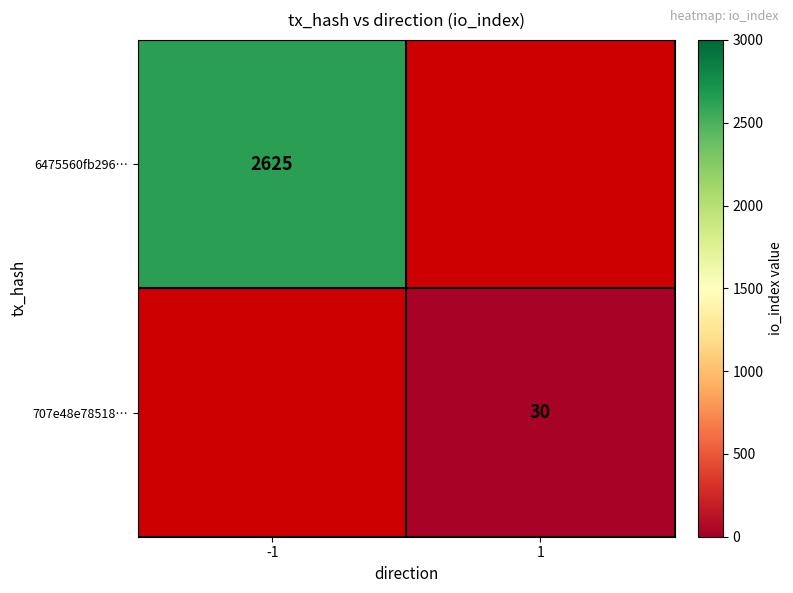

True or false: 6475560fb296… has a value of 1308 at -1.

False